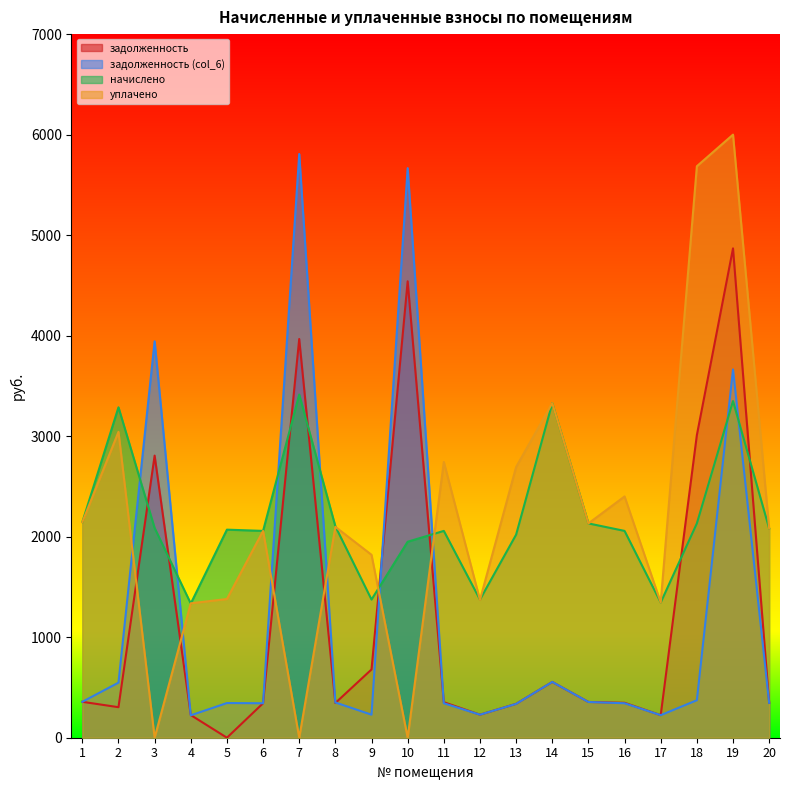

True or false: задолженность has more than 2 interior local peaks.

True